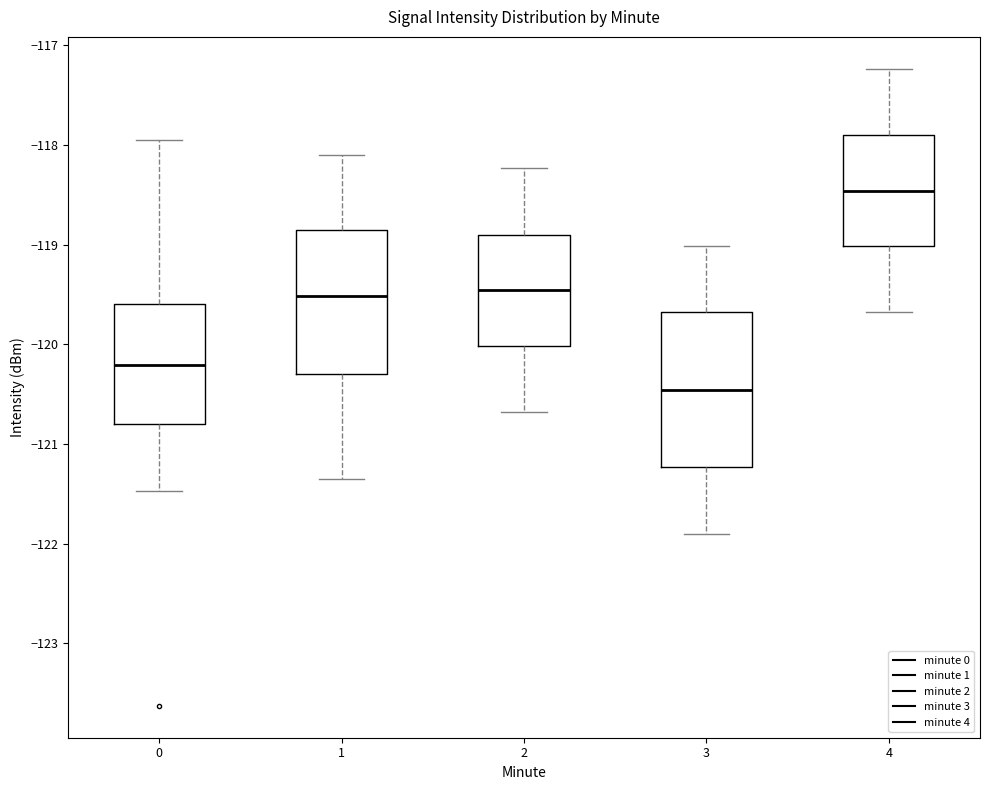

Where is the lower edge of the box at x = 1 on the y-axis? The values are not printed on the chart, so give them approximately, as read against the axis.

-120.3